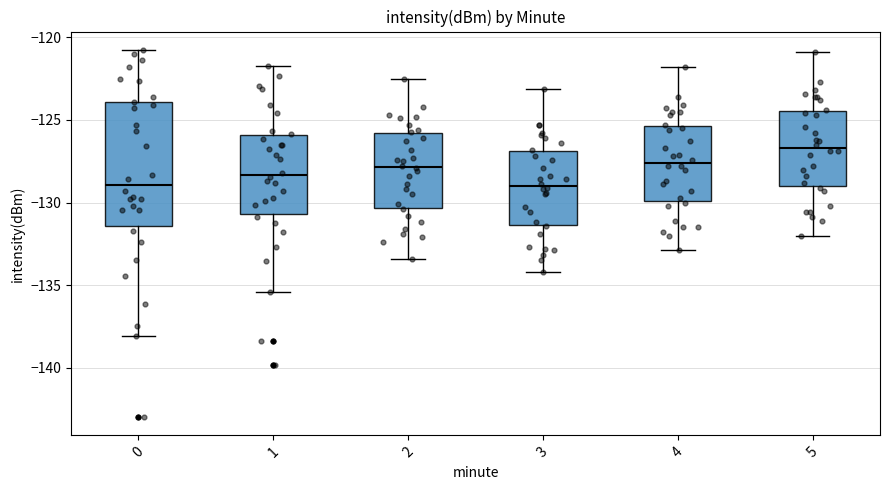

Reading left to right, read every box against the y-axis: the position of its median line, the range the box covers, and the ends of its whiskers. The values are not printed on the chart, so give them approximately, as read against the axis.

0: median -129.0, box -131.5 to -124.0, whiskers -138.0 to -121.0
1: median -128.5, box -130.5 to -126.0, whiskers -135.5 to -122.0
2: median -128.0, box -130.5 to -126.0, whiskers -133.5 to -122.5
3: median -129.0, box -131.5 to -127.0, whiskers -134.0 to -123.0
4: median -127.5, box -130.0 to -125.5, whiskers -133.0 to -122.0
5: median -126.5, box -129.0 to -124.5, whiskers -132.0 to -121.0